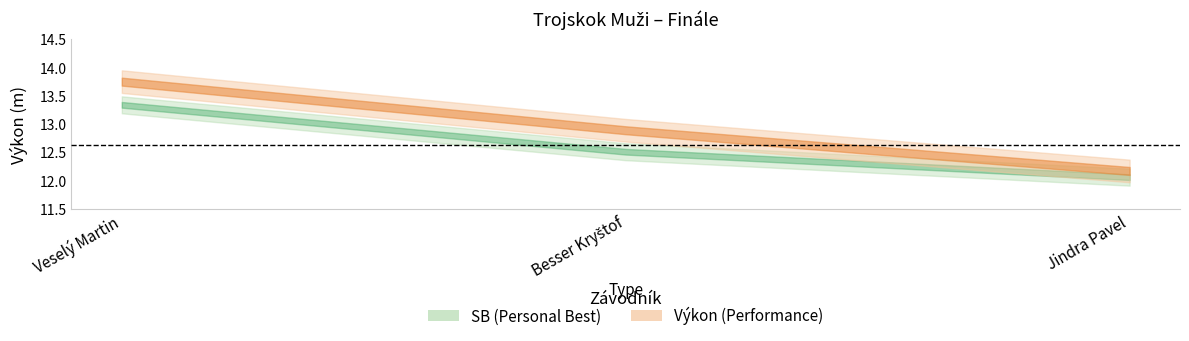

How many categories are shown in the chart?

3